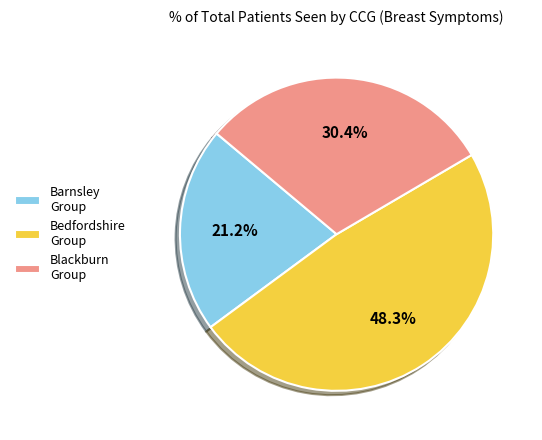

Combined, what portion of the pie is Barnsley Group and Bedfordshire Group?

69.6%